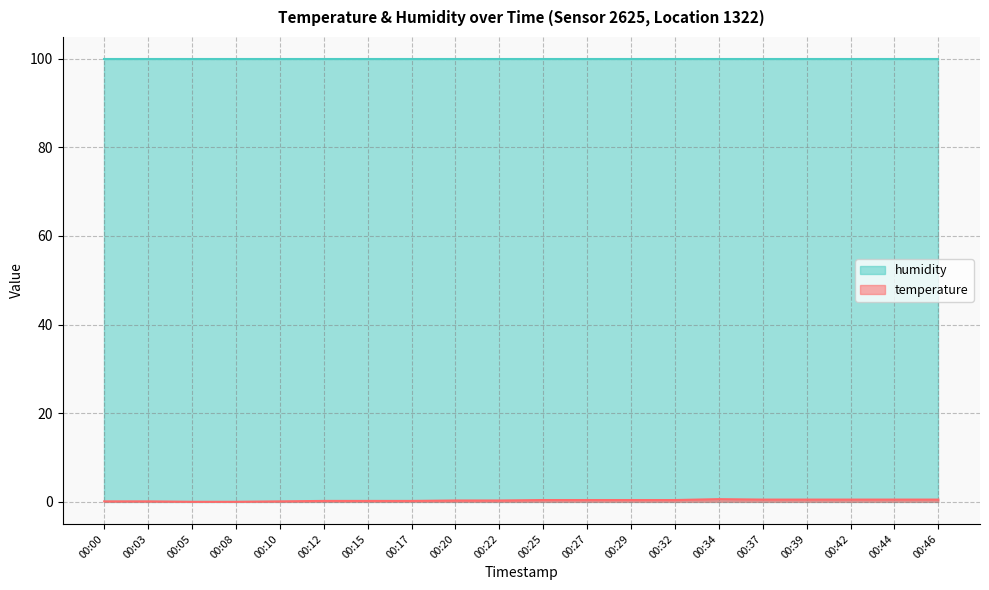

How many data points are above 0?

18